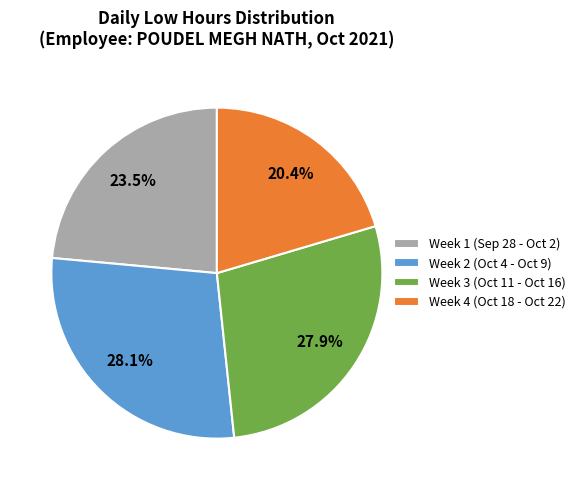

Which slice is the smallest?

Week 4 (Oct 18 - Oct 22)